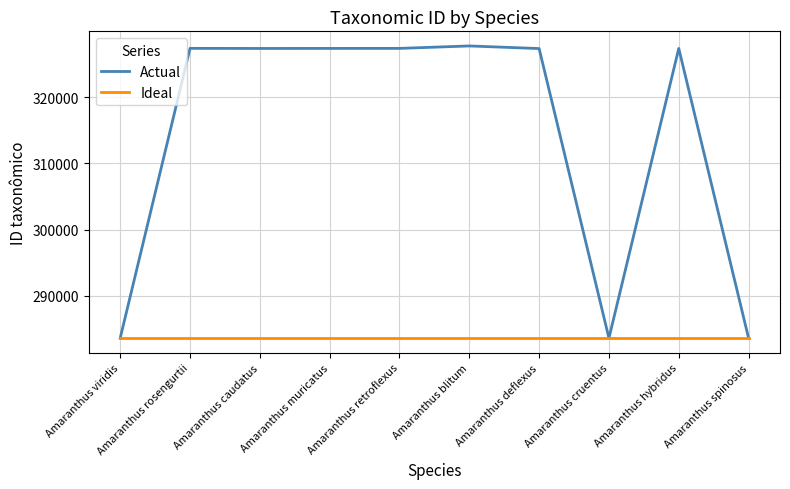

What is the smallest value displayed?

283622